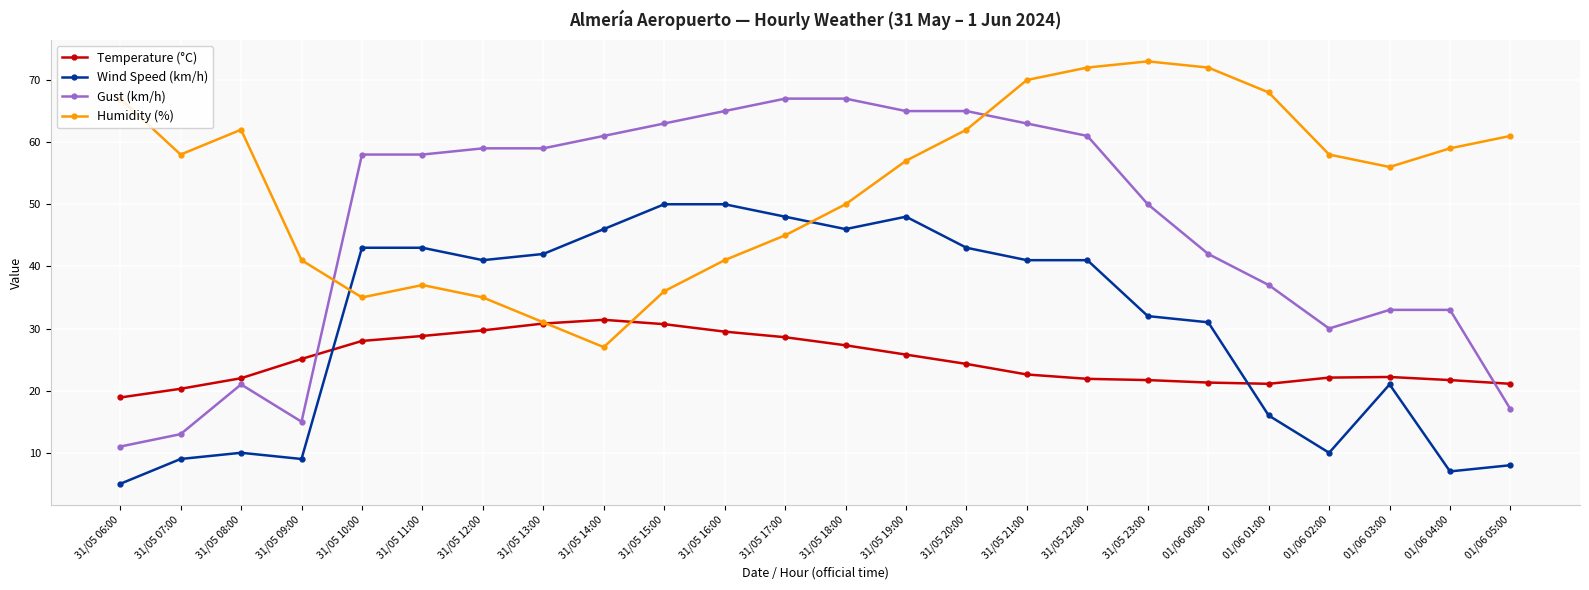

Which category has the lowest value in the Wind Speed (km/h) series?

31/05 06:00